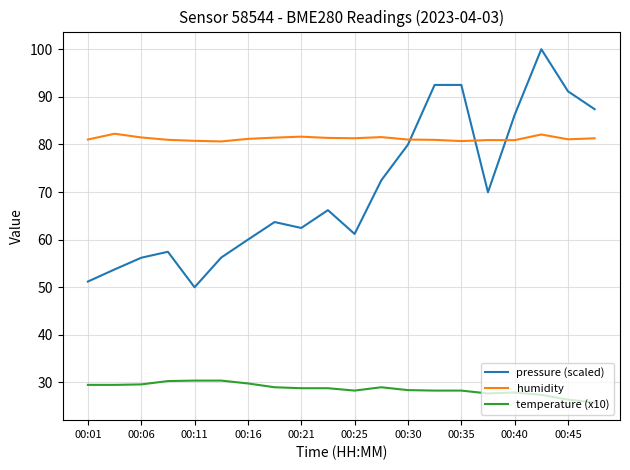

Which series has the widest spread of values?

pressure (scaled)